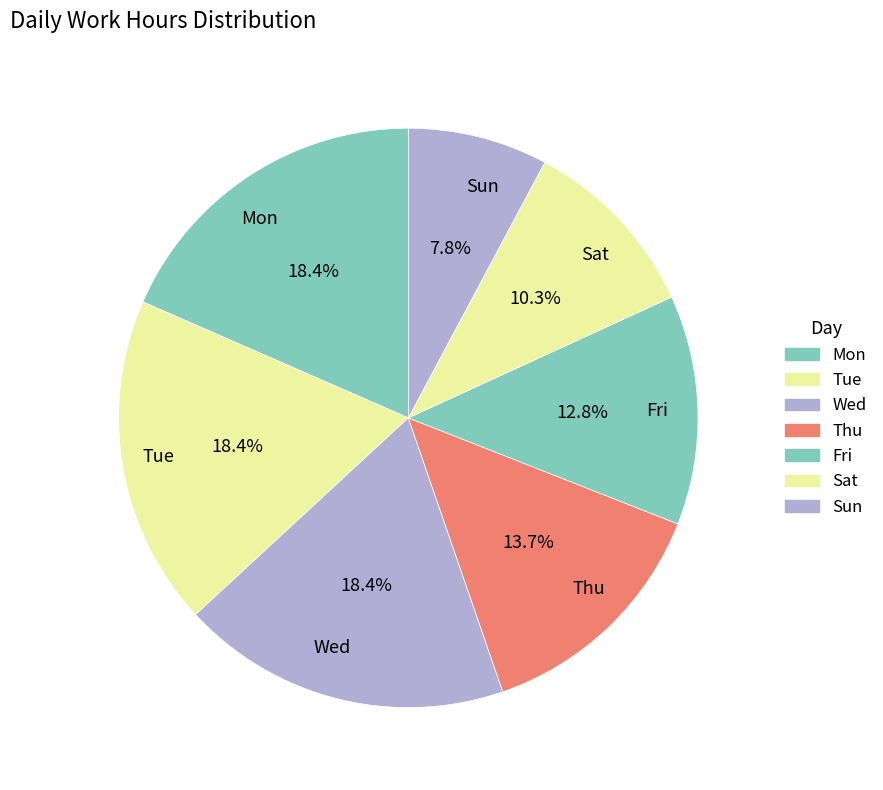

Count the number of slices in the pie.

7